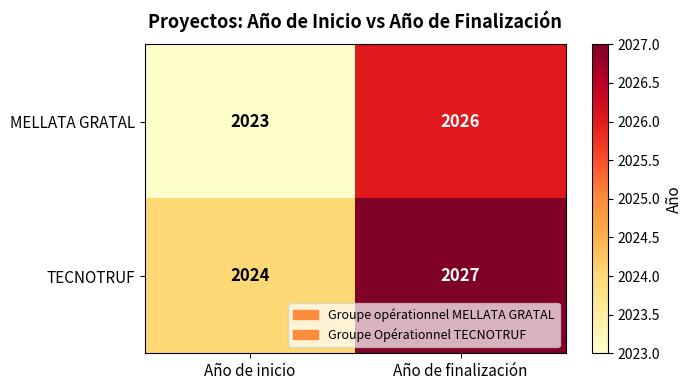

What is the maximum value shown in the chart?

2027